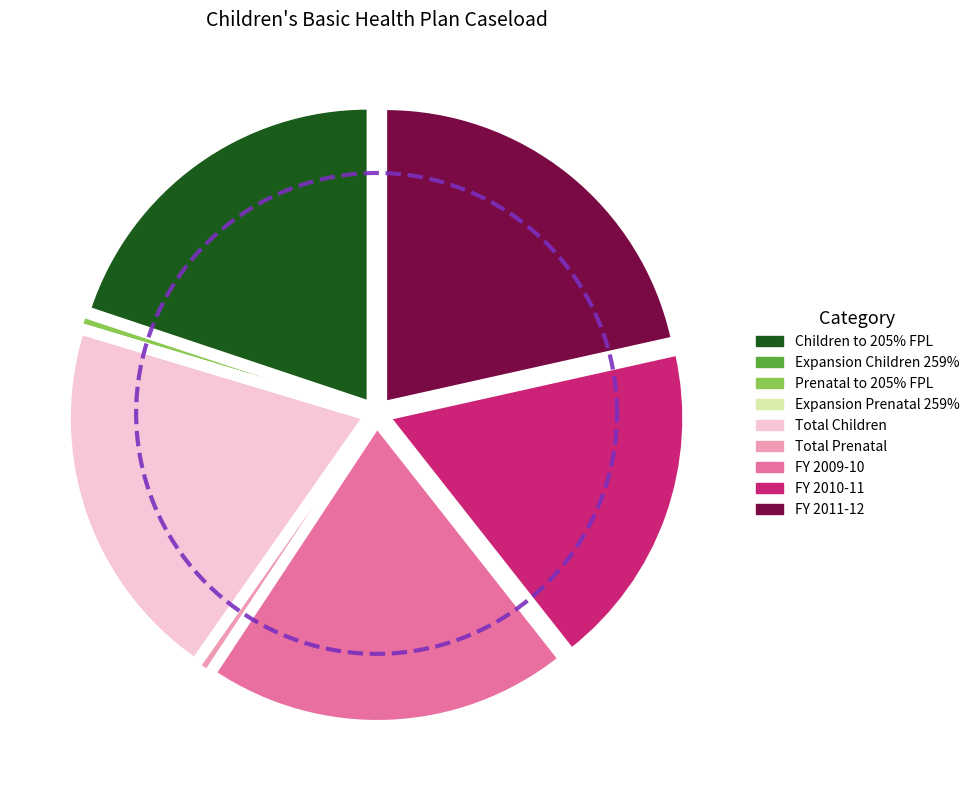

What is the change in value from Prenatal to 205% FPL to FY 2010-11?

+60191